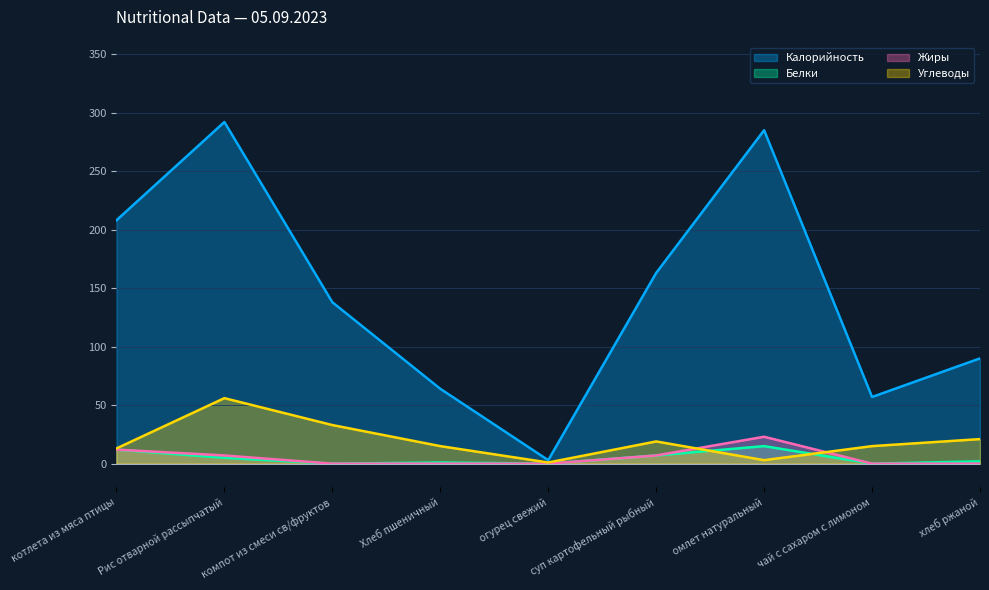

At which category does the chart reach its minimum across all series?

компот из смеси св/фруктов